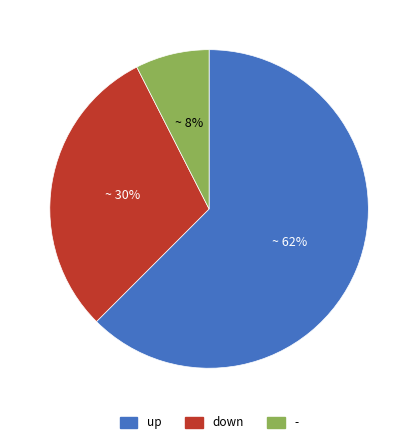

How many segments does this pie chart have?

3